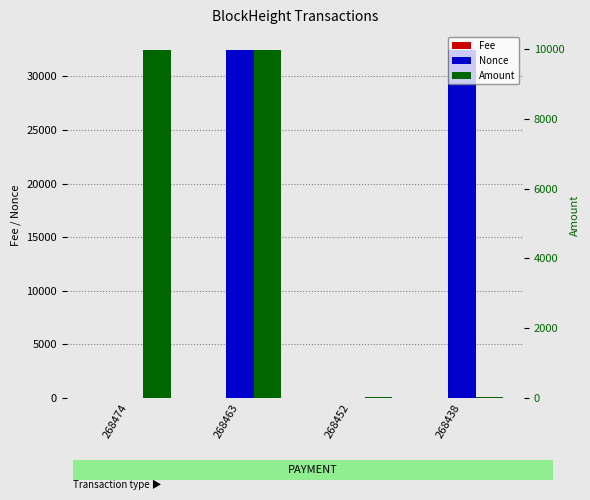

Does the chart contain stacked bars?

No